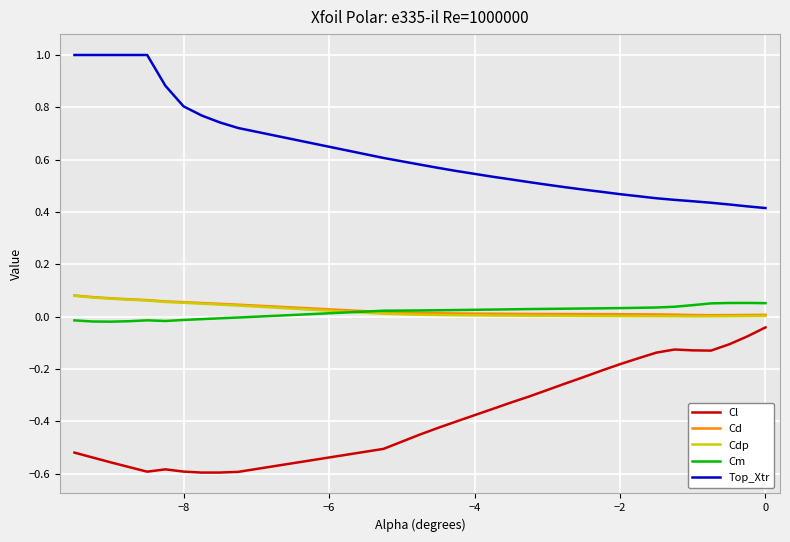

At how many categories does at least one series exceed 0?

30